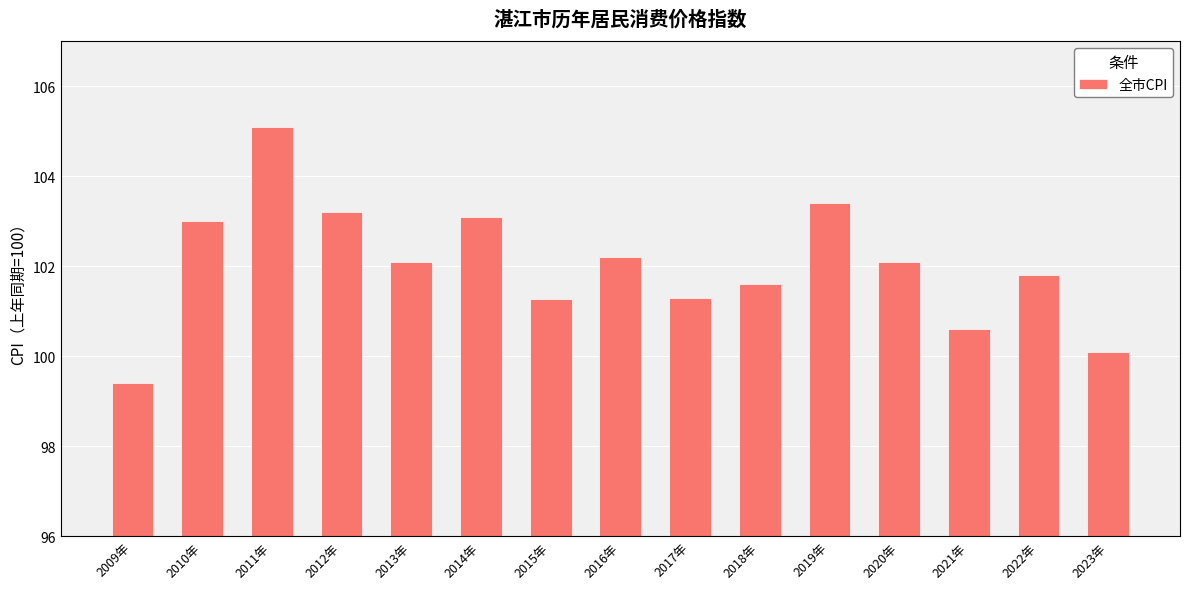

Does the chart contain stacked bars?

No